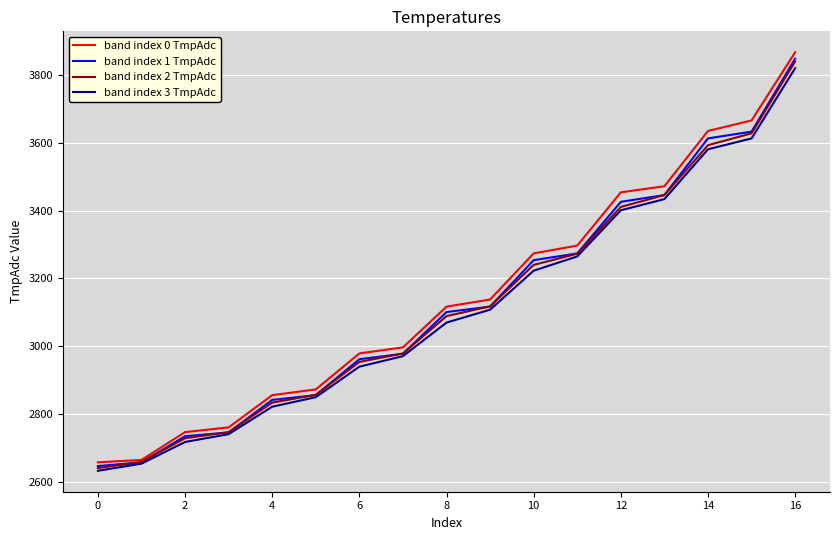

What is the minimum value for band index 0 TmpAdc?

2658